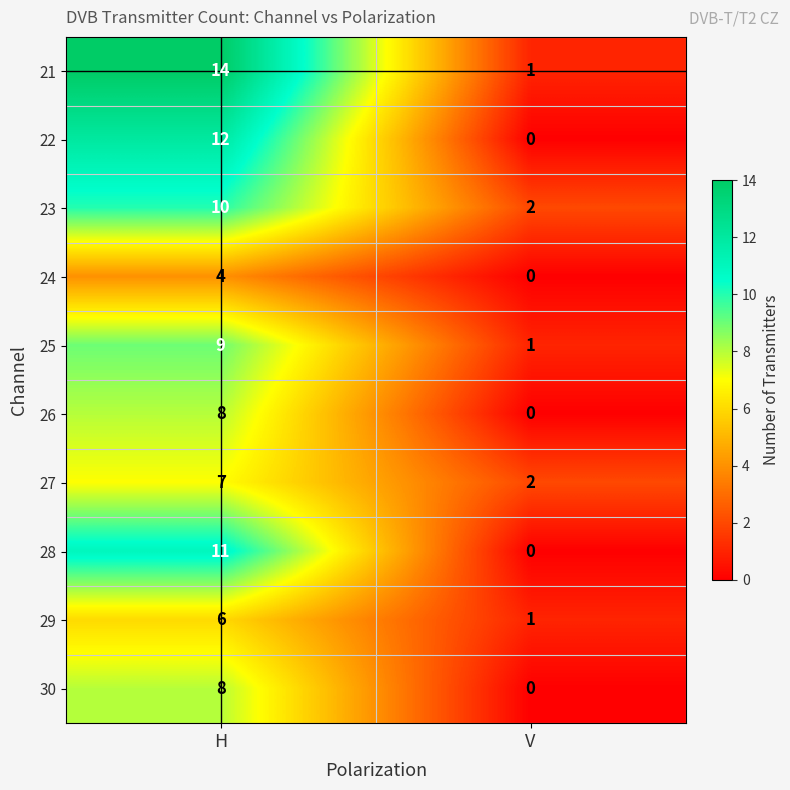

Which label corresponds to the smallest value in the chart?

V